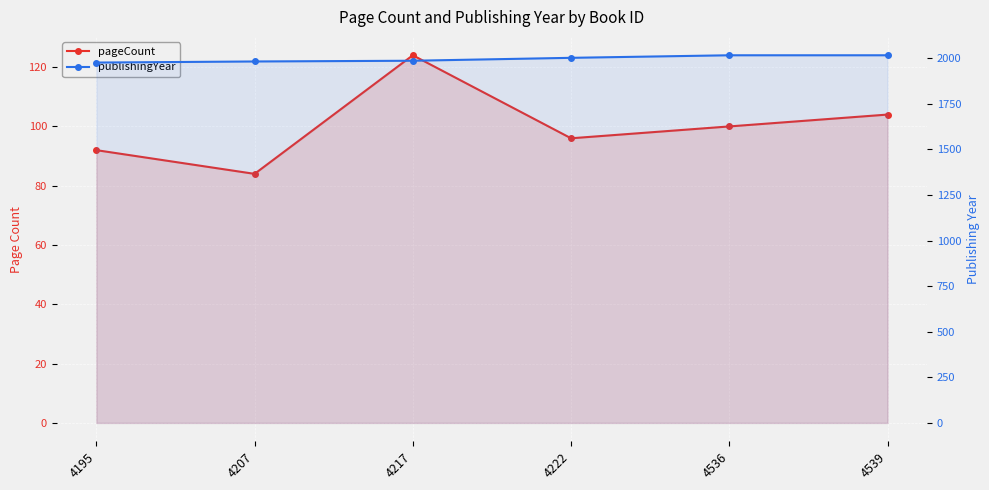

What is the difference between the second highest and minimum values in the pageCount series?

20